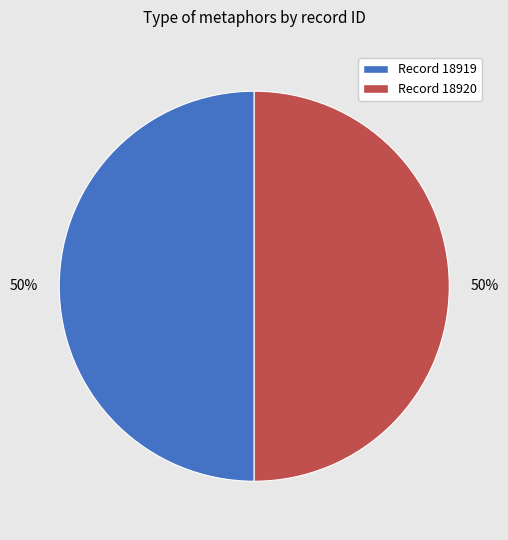

True or false: Record 18920 accounts for 44% of the total.

False